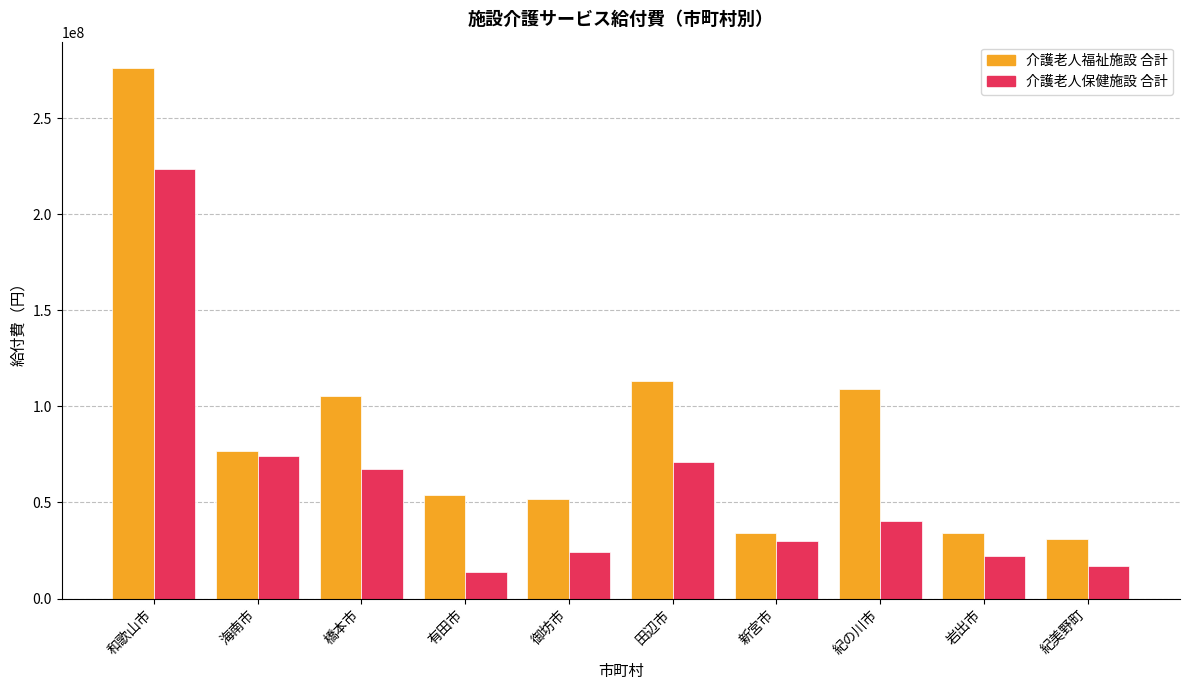

What is the approximate value of 介護老人福祉施設 合計 at 有田市, to the nearest 50?

53681550